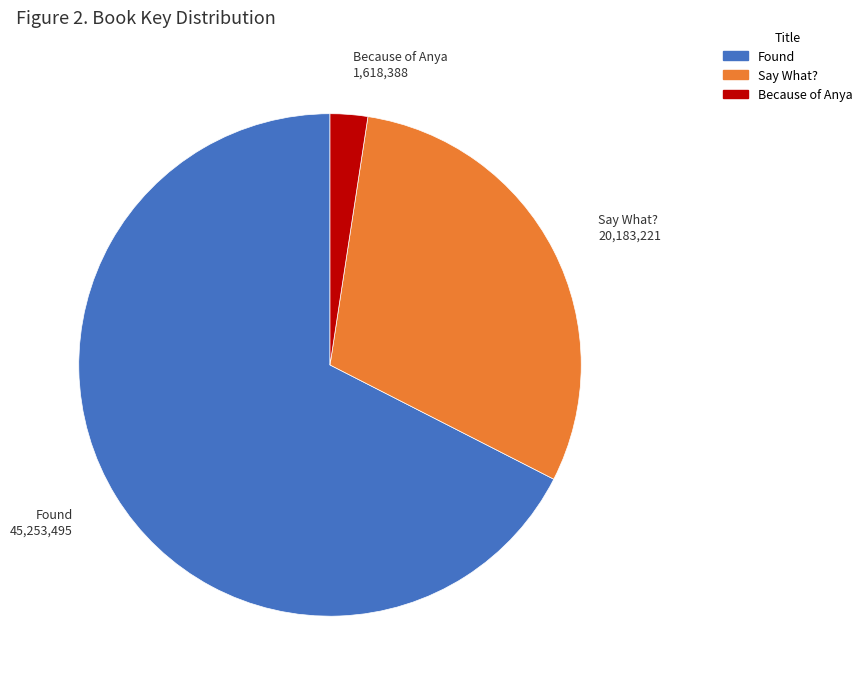

What is the ratio of the value at Say What? to the value at Found?

0.4